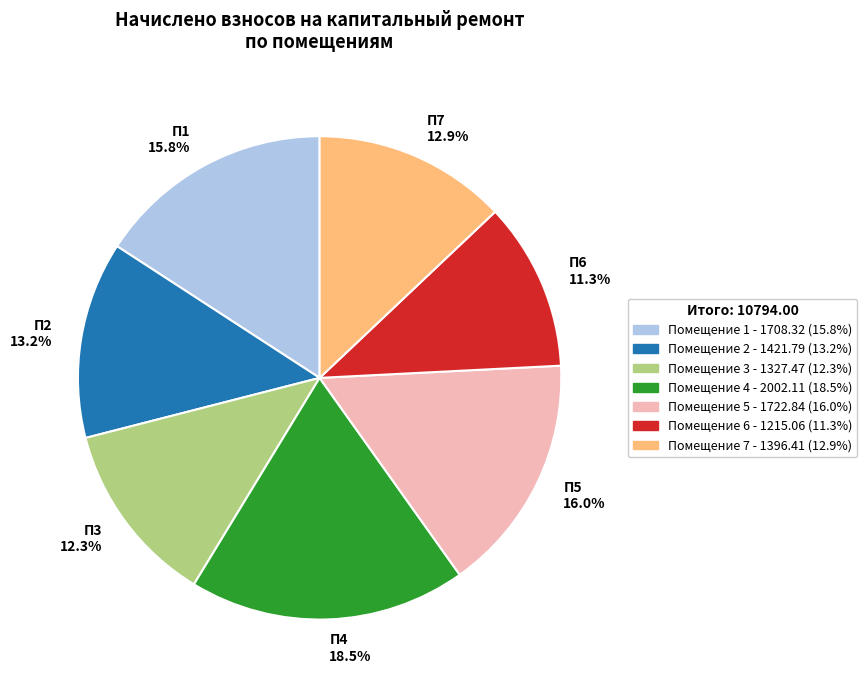

Is П3 12.3% the majority of the pie?

No